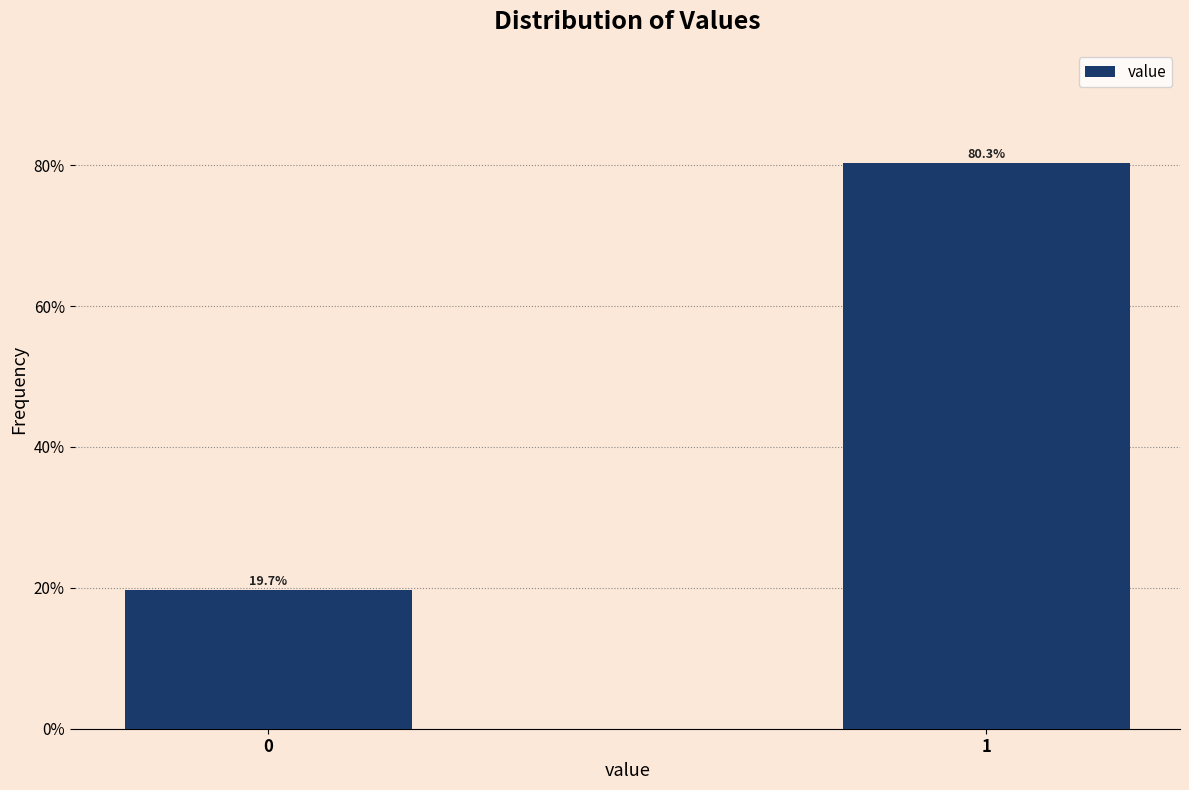

Reading left to right, list all the values displayed in this chart.

0=19.7	1=80.3